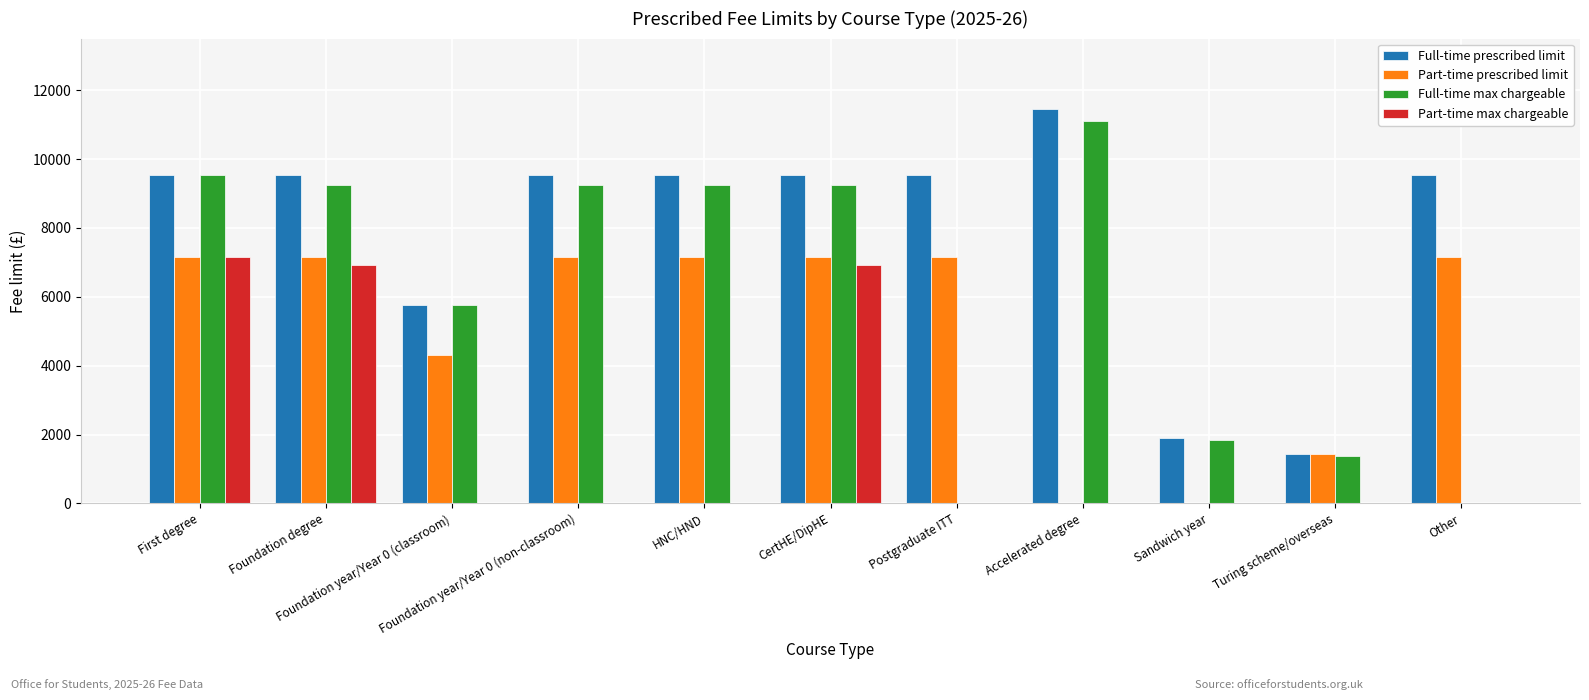

Which series has the largest total across all categories?

Full-time prescribed limit